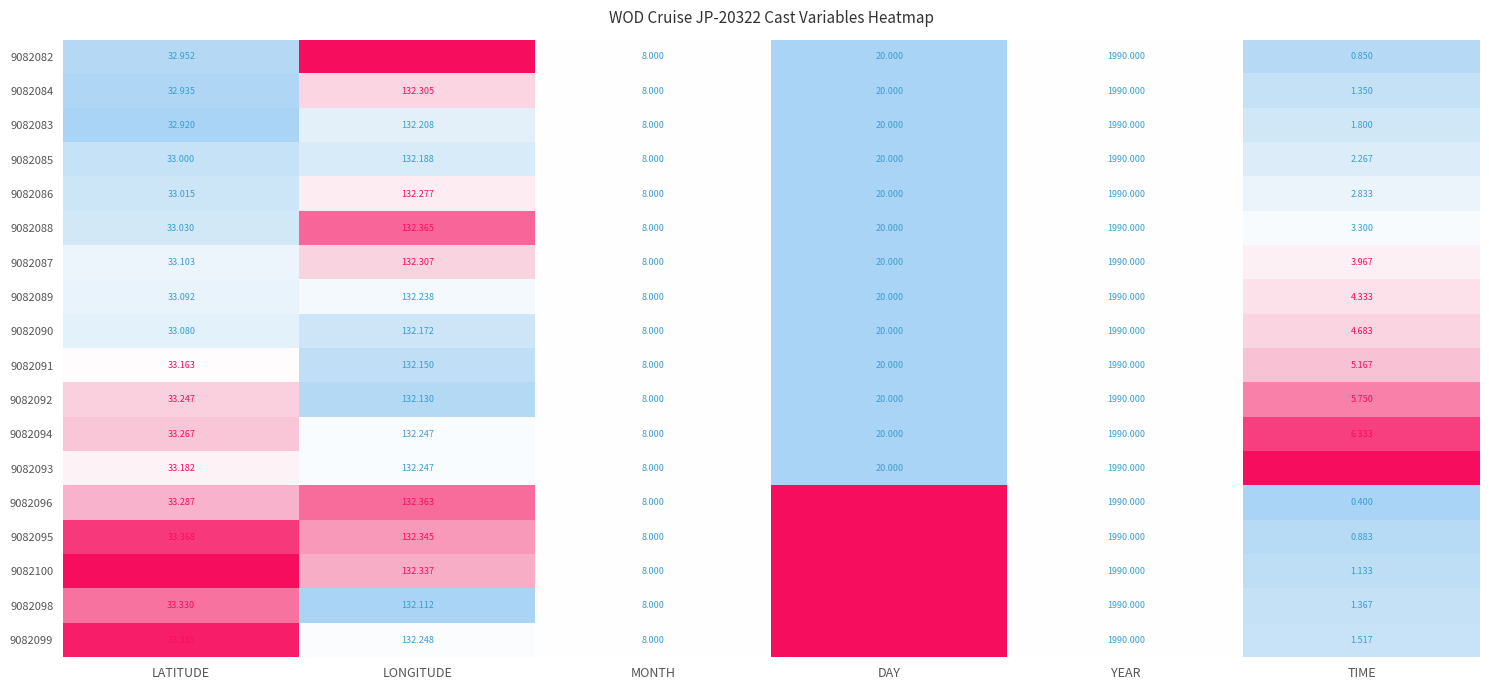

Count the number of categories in the chart.

6